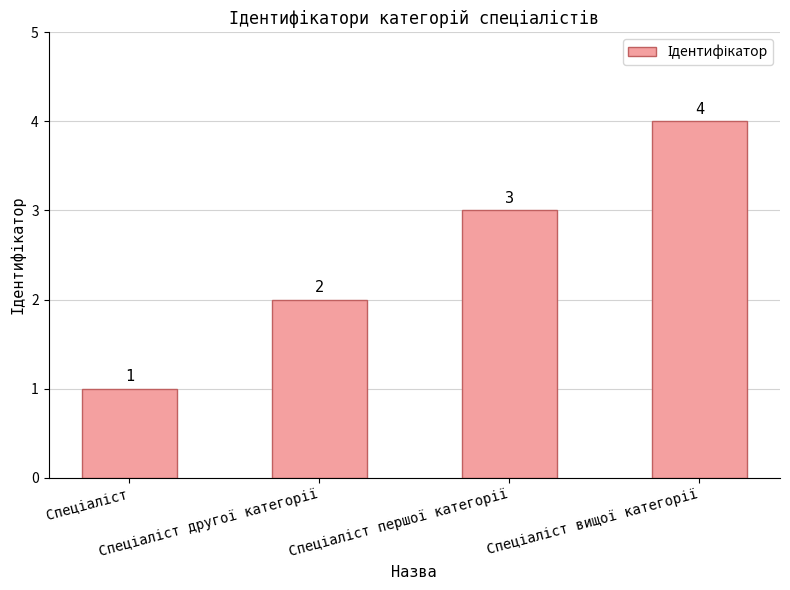

What is the difference between the maximum and minimum values?

3